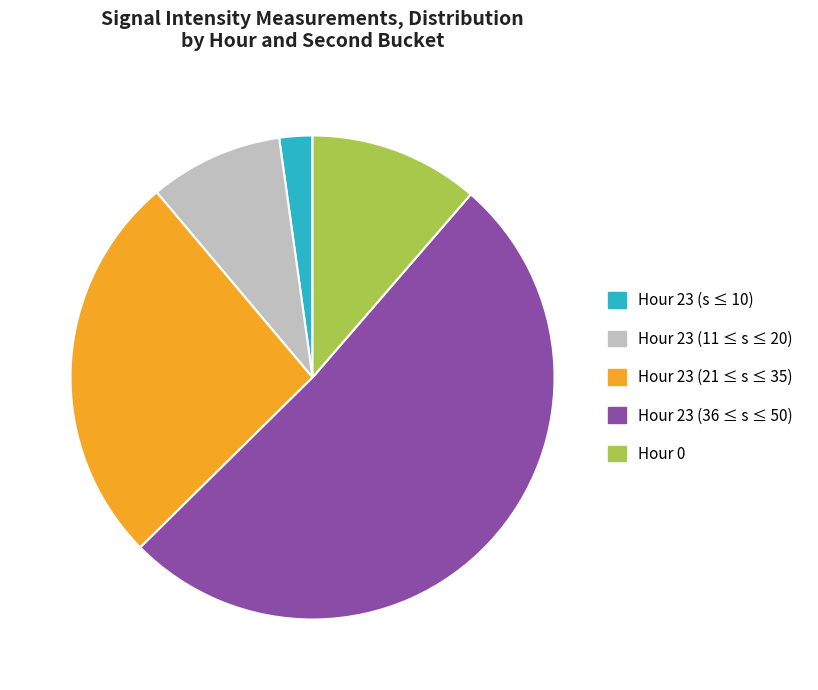

Which has a higher value, Hour 0 or Hour 23 (11 ≤ s ≤ 20)?

Hour 0